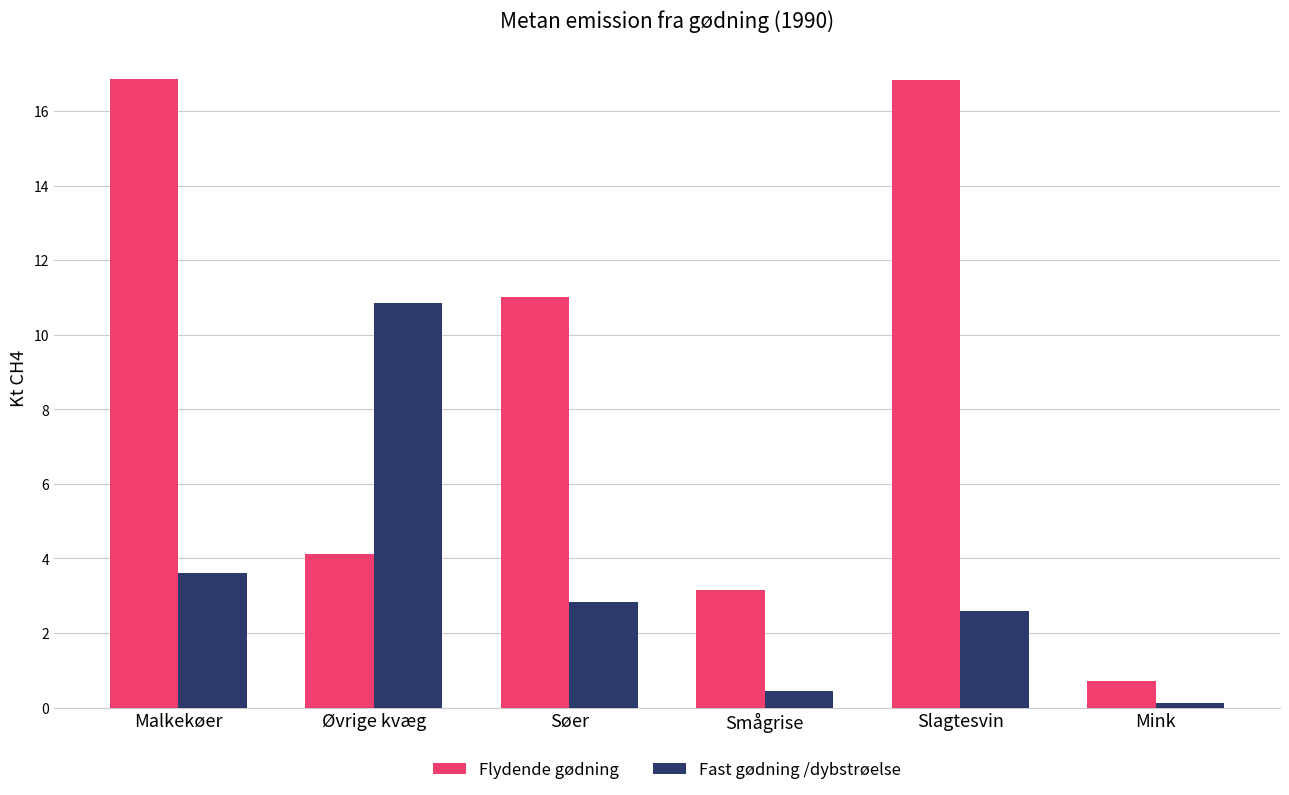

Rank the categories by Fast gødning /dybstrøelse value from lowest to highest.

Mink, Smågrise, Slagtesvin, Søer, Malkekøer, Øvrige kvæg